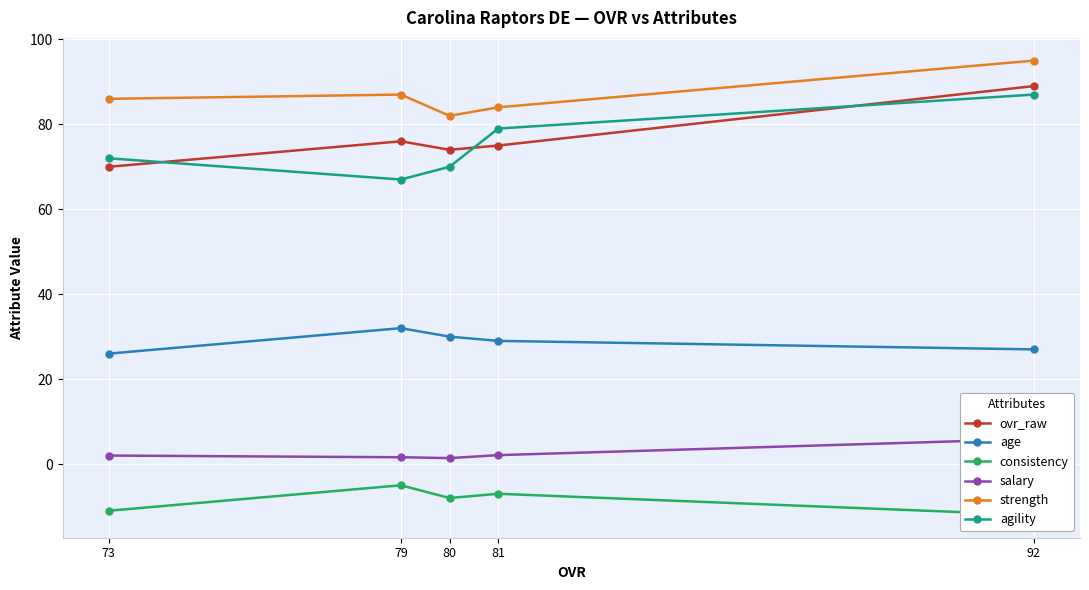

What is the sum of the salary values at 80 and 73?

3.4